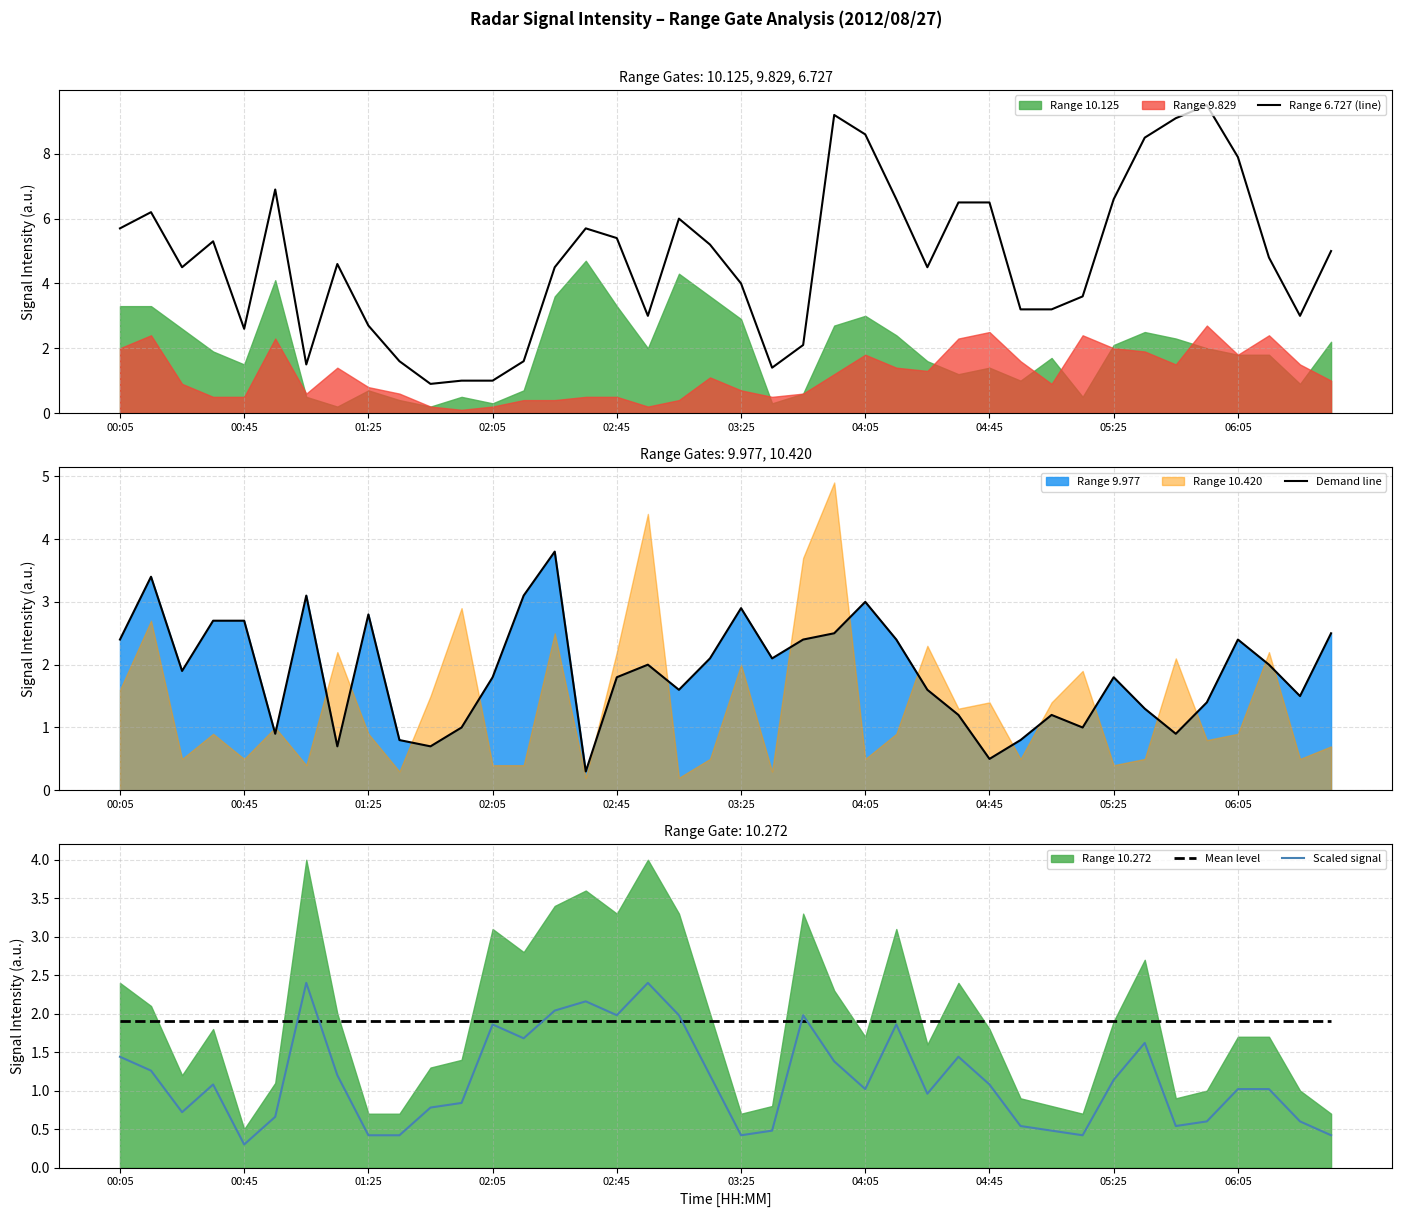

True or false: Mean level and Scaled signal intersect in this chart.

True